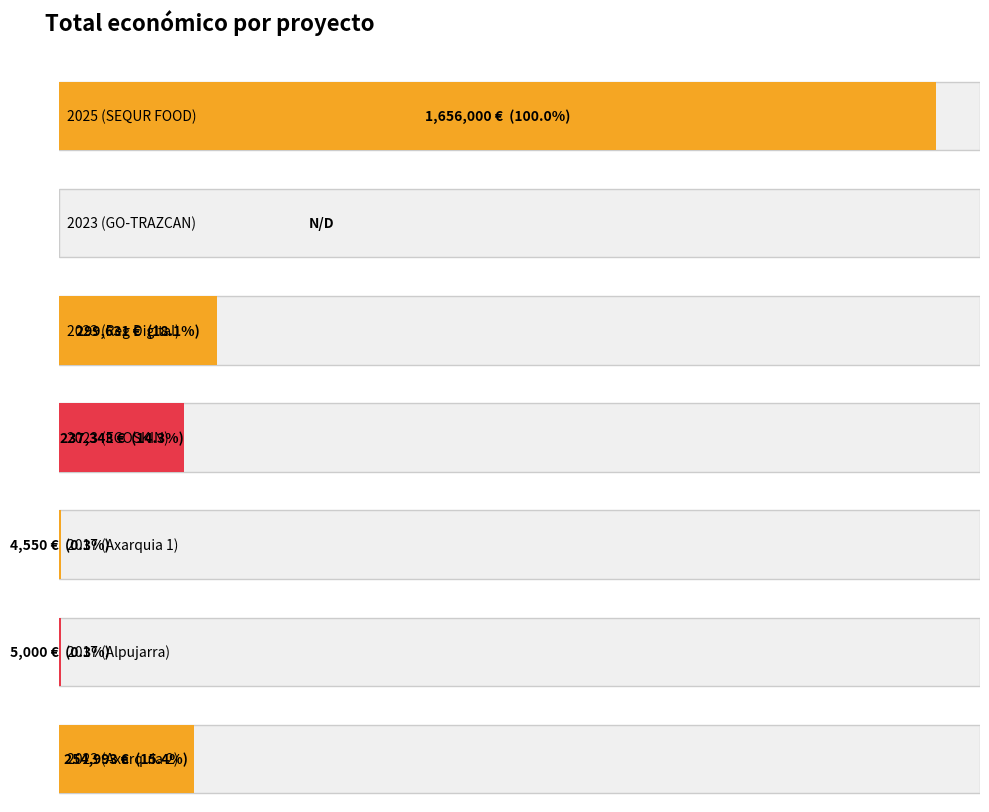

What is the difference between the values at 2023 (Reg Digital) and 2023 (ECOSKIN)?

62288